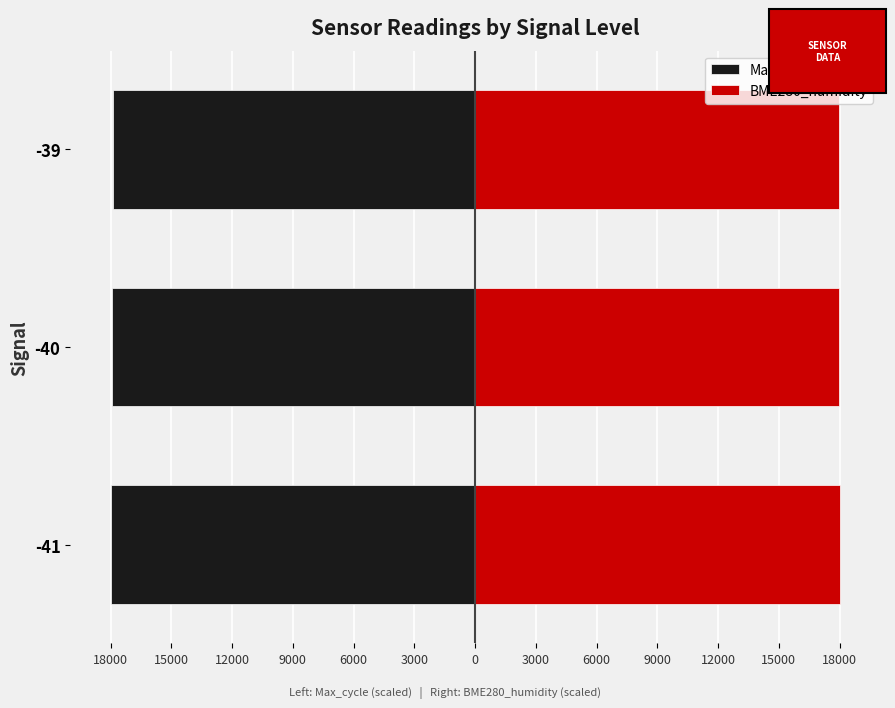

How many groups of bars are there?

3